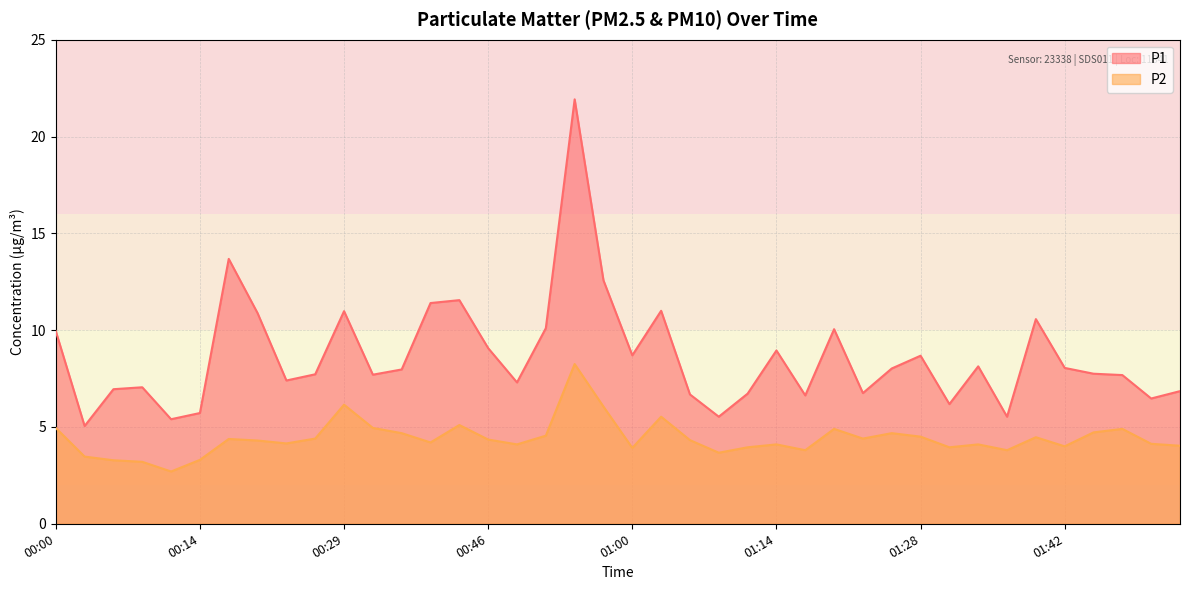

What is the sum of all P1 values?

345.3